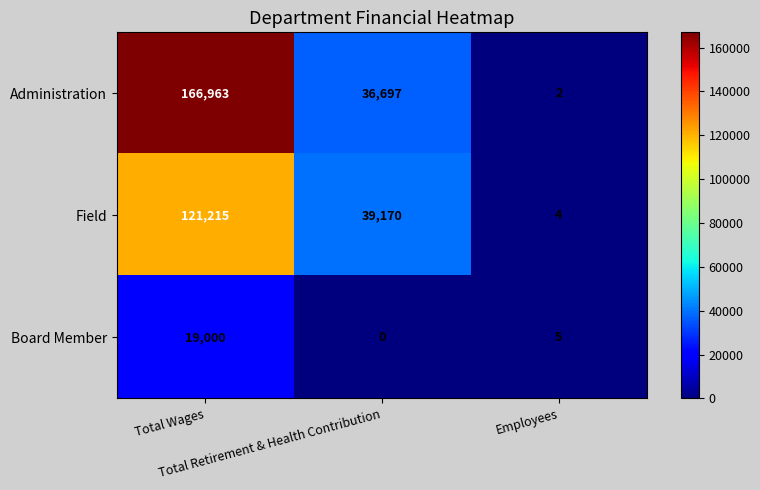

How many distinct data groups are displayed?

3